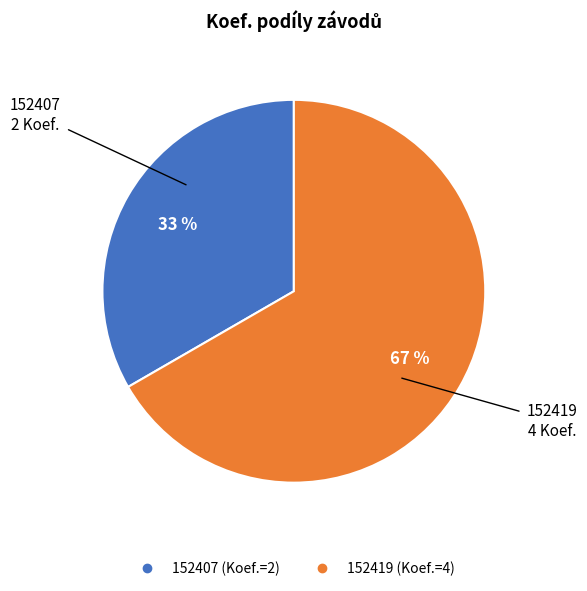

To the nearest percent, what percentage of the pie is 152419?

67%